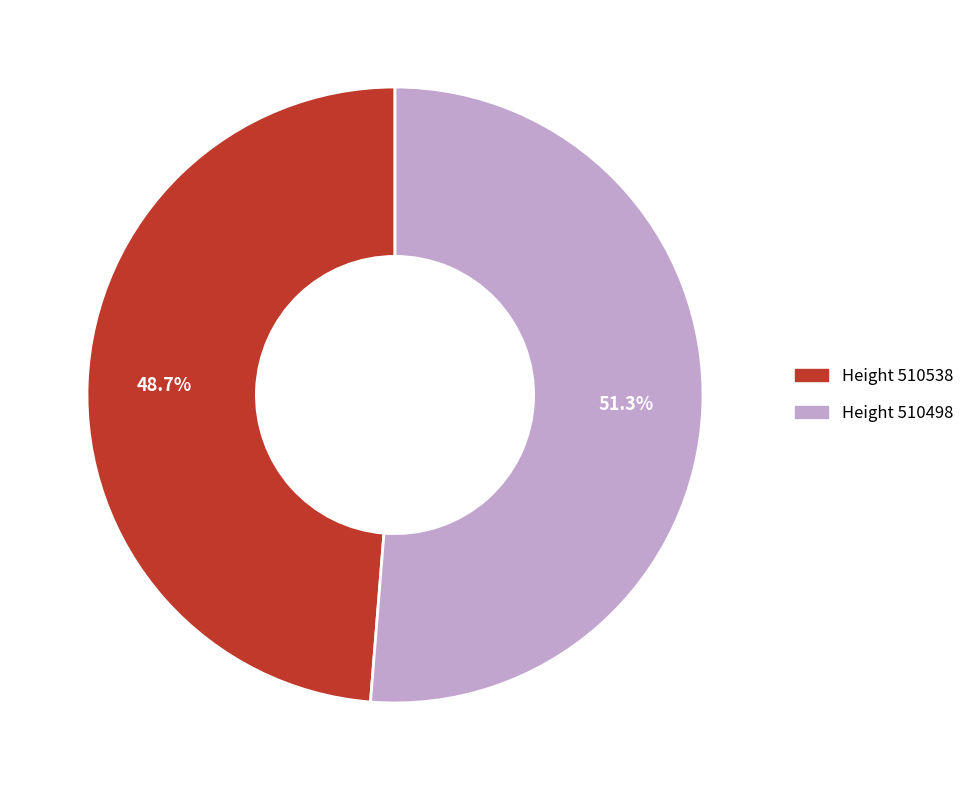

Does any single category account for the majority?

Yes